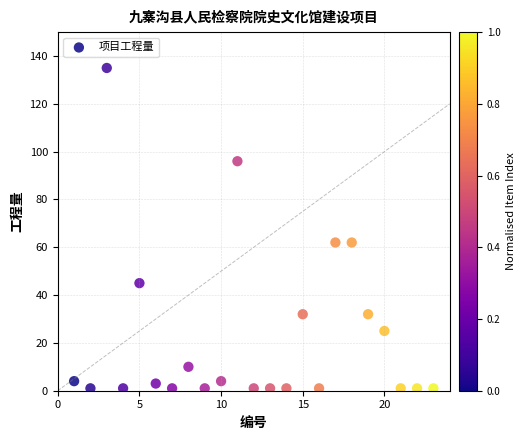

What is the range of X values (max minus min)?

22